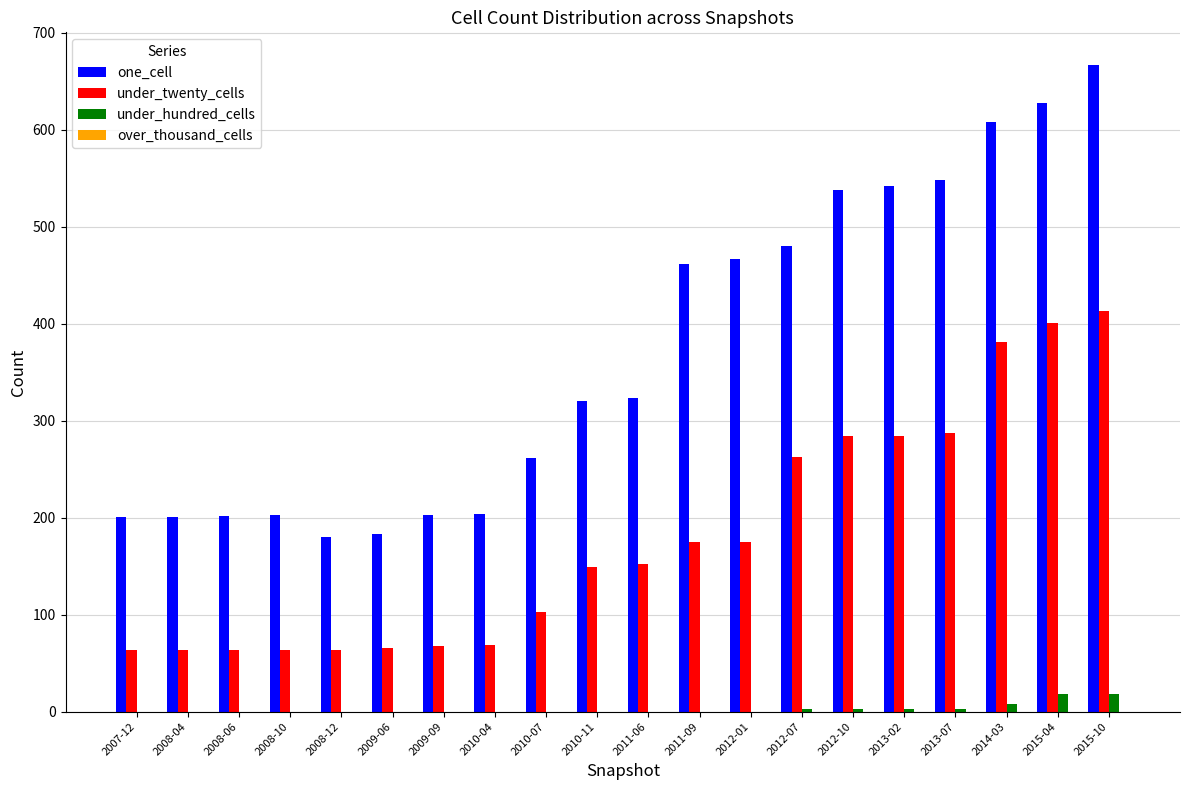

Which series changed the most between 2007-12 and 2013-07?

one_cell